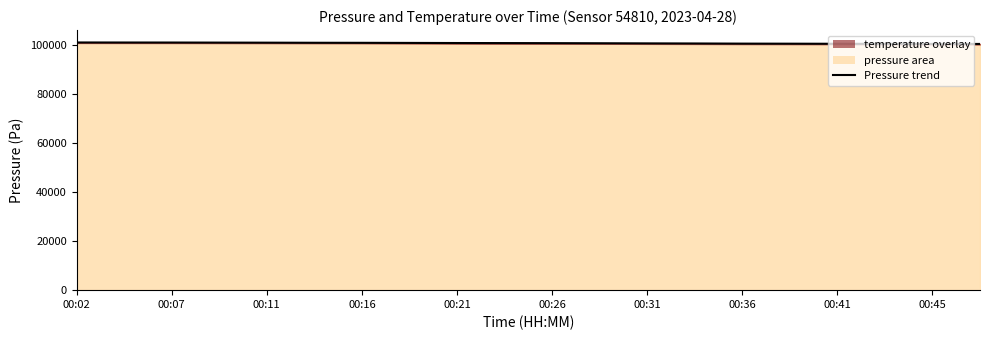

What is the label of the 18th point from the right?

00:07